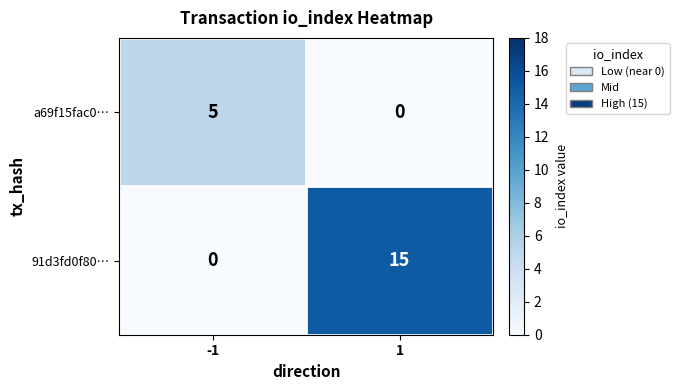

What is the highest value of the a69f15fac0… series?

5